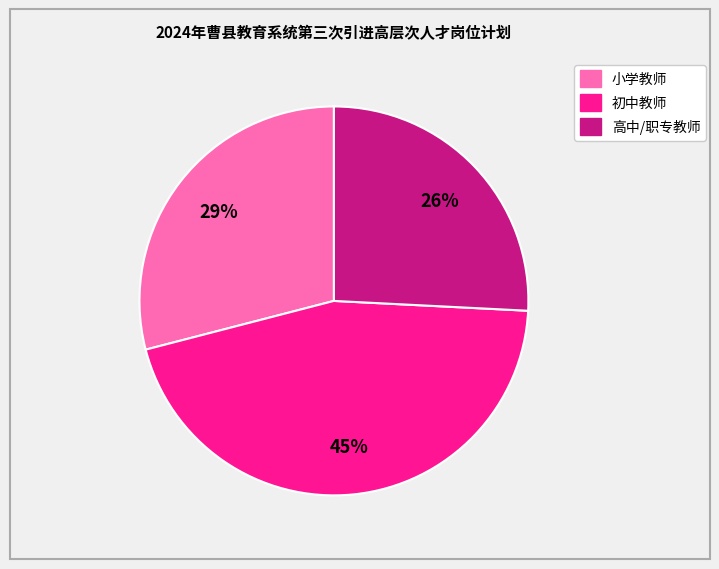

How many slices are in this pie chart?

3